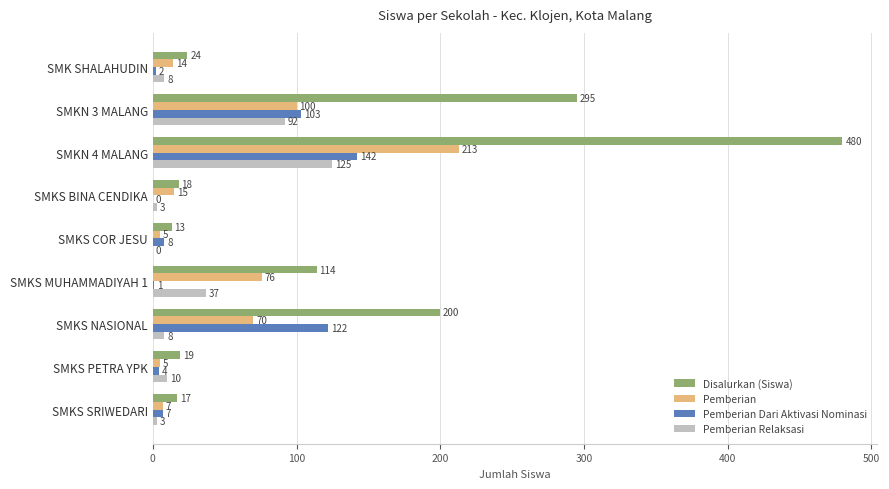

Which category has the highest value in the Pemberian series?

SMKN 4 MALANG